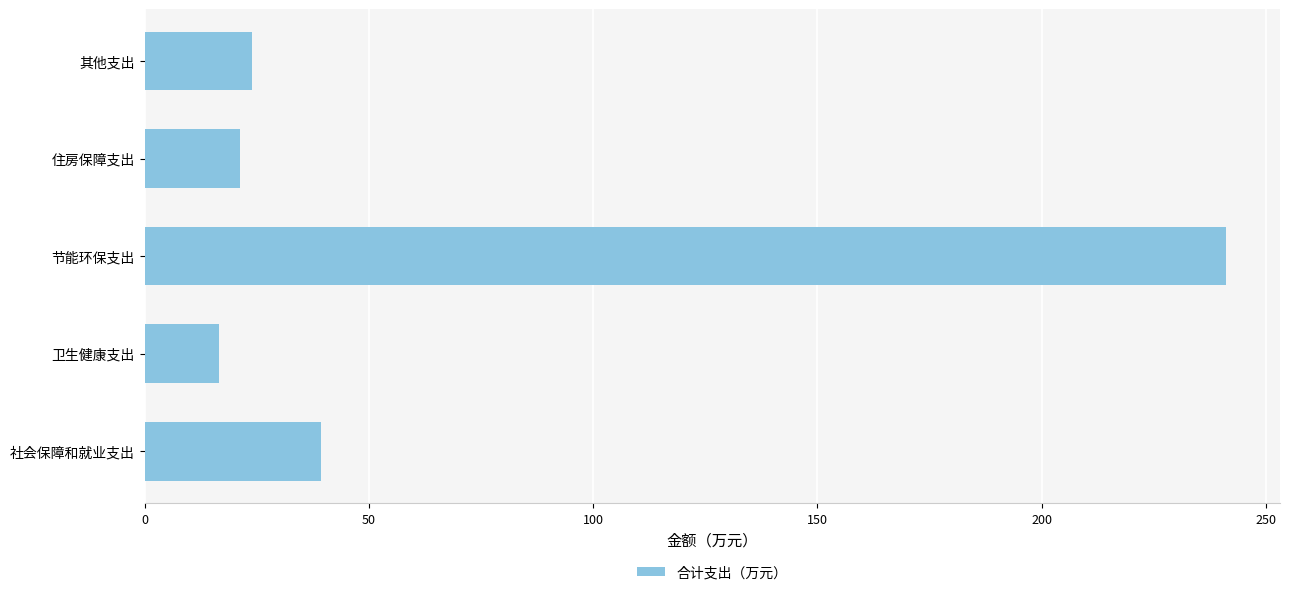

Which category has the highest value across all series?

节能环保支出